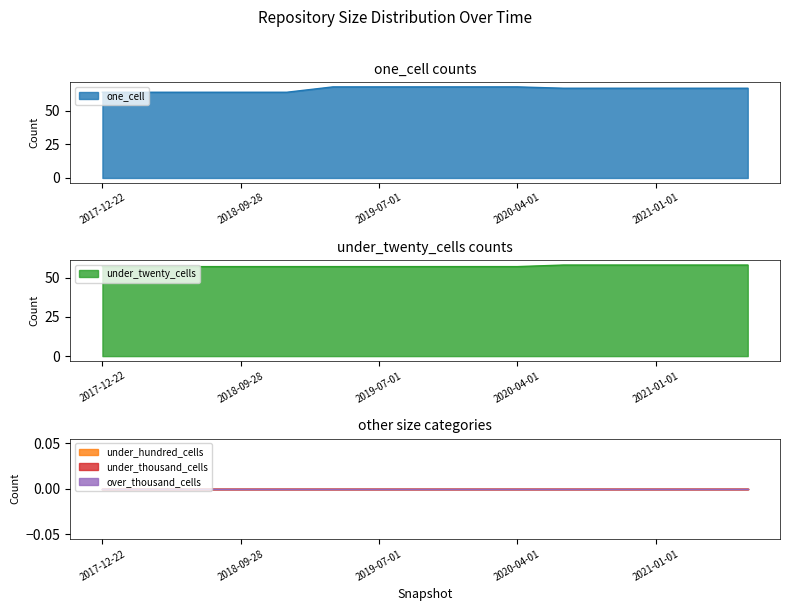

List the series in order of their peak value, lowest first.

under_hundred_cells, under_thousand_cells, over_thousand_cells, under_twenty_cells, one_cell